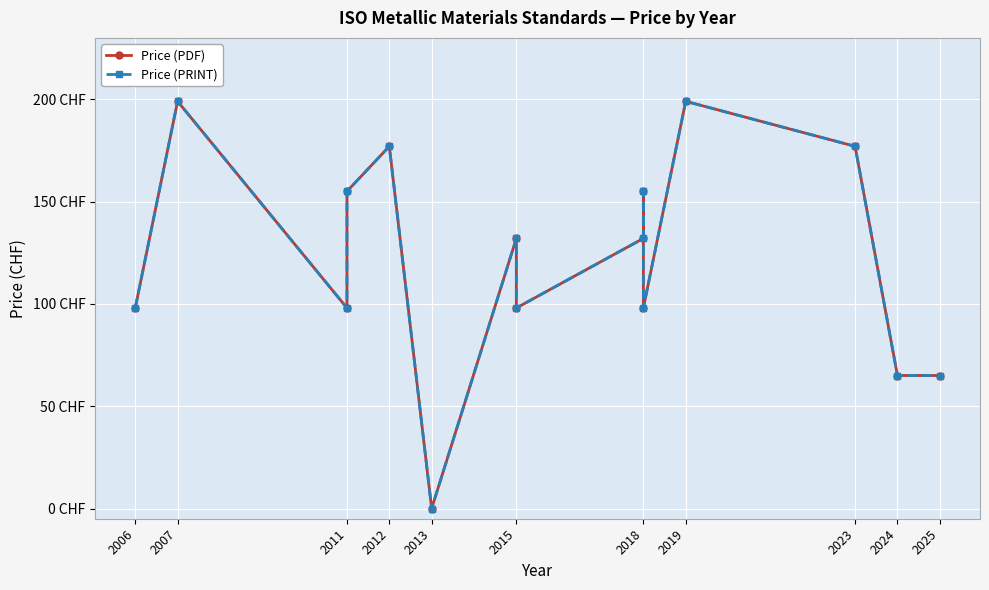

What is the value of the Price (PRINT) point at the 12th from the left?

199